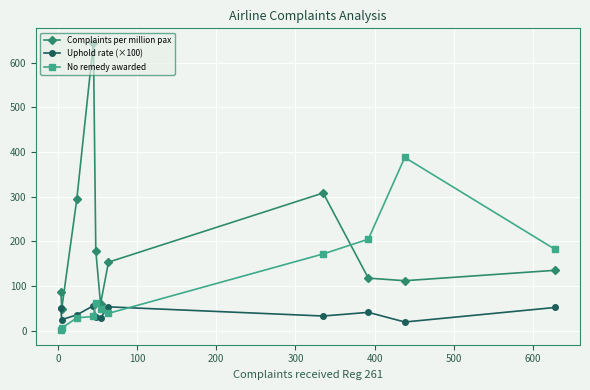

Which series has the largest total across all categories?

Complaints per million pax